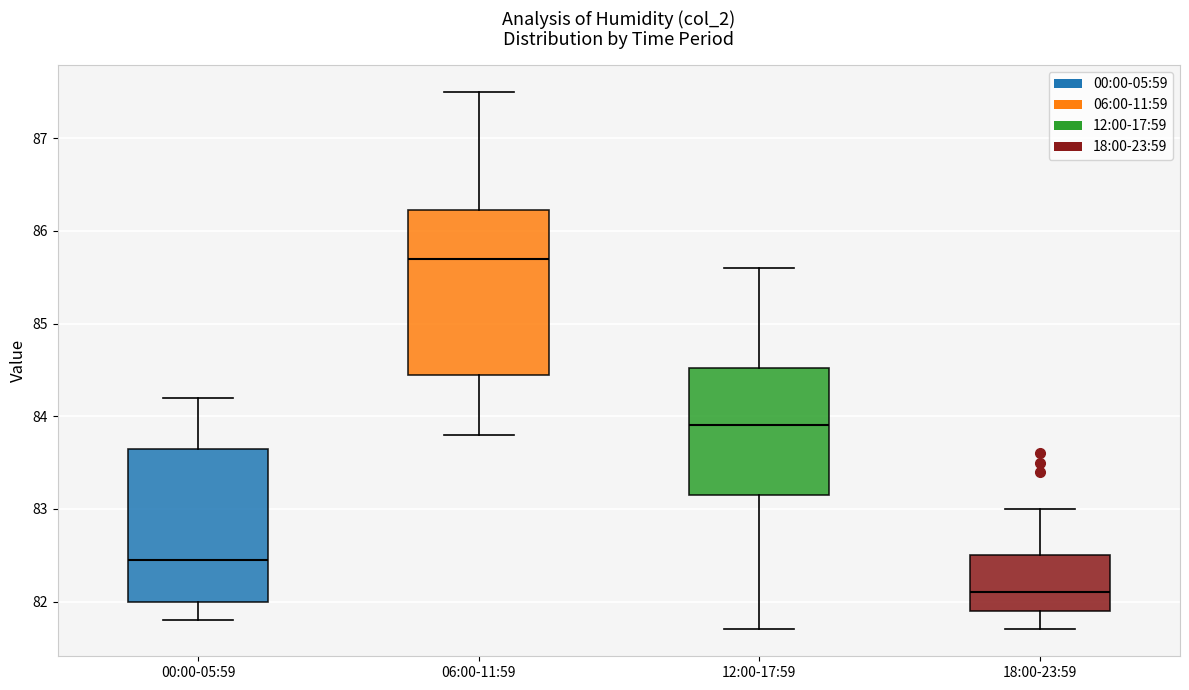

Where does the lower whisker of the box for 00:00-05:59 end on the y-axis? The values are not printed on the chart, so give them approximately, as read against the axis.

81.8